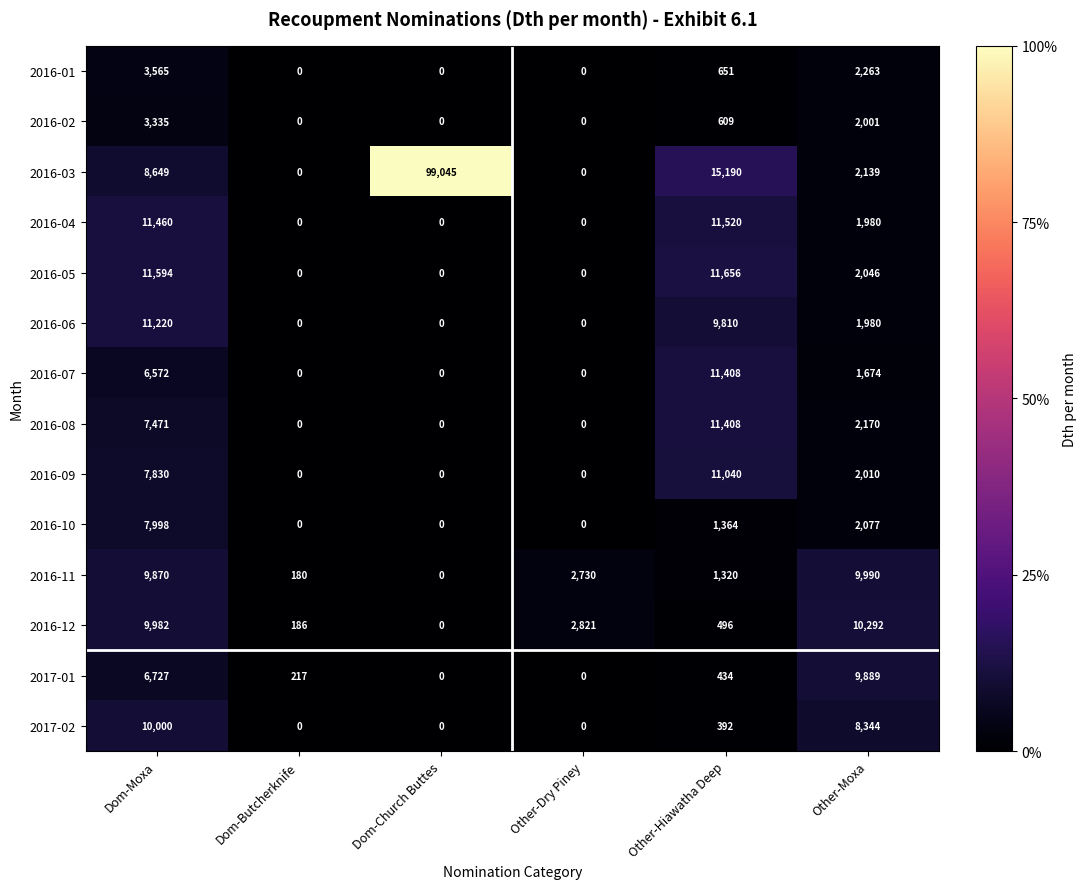

What is the sum of all 2016-04 values?

24960